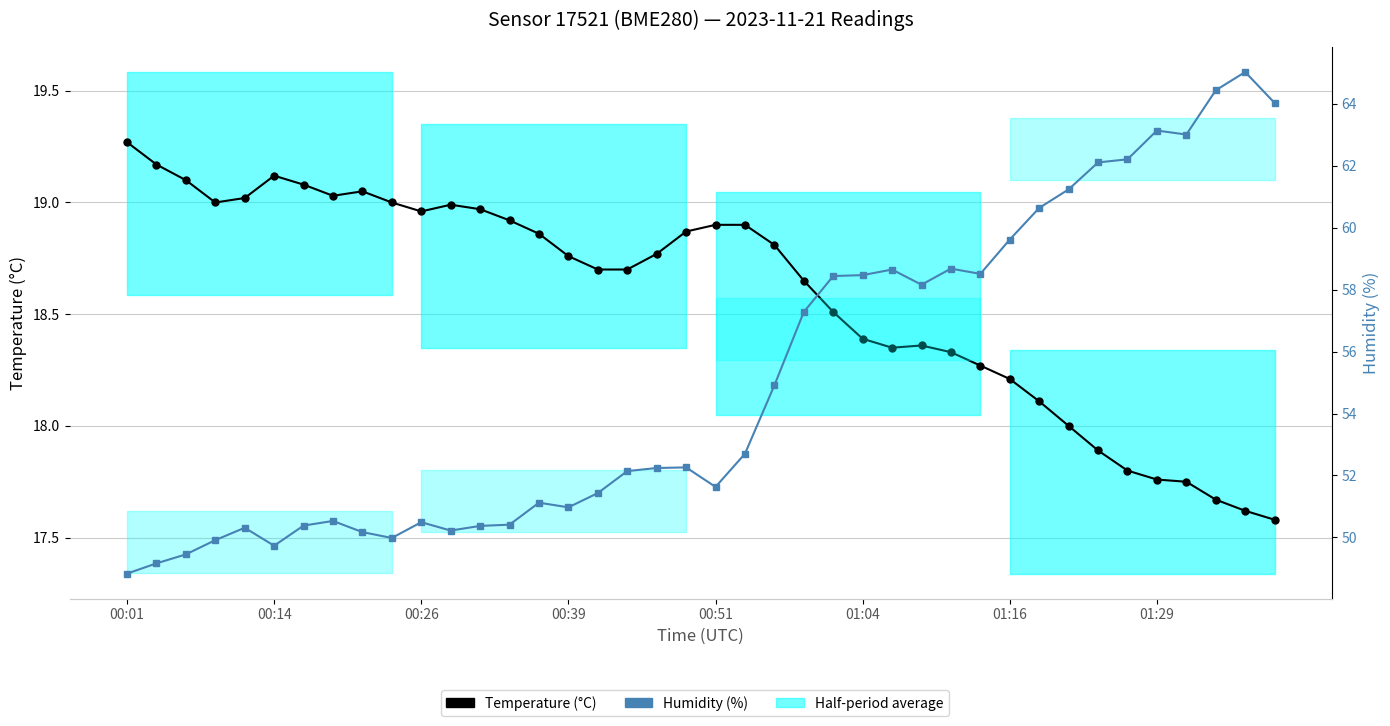

Where is Humidity (%) nearest to the value 56?

22